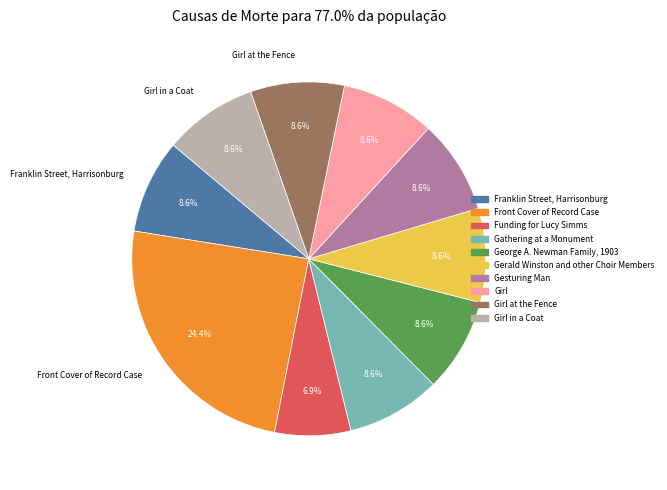

What is the total percentage of Girl at the Fence and George A. Newman Family, 1903?

17.2%